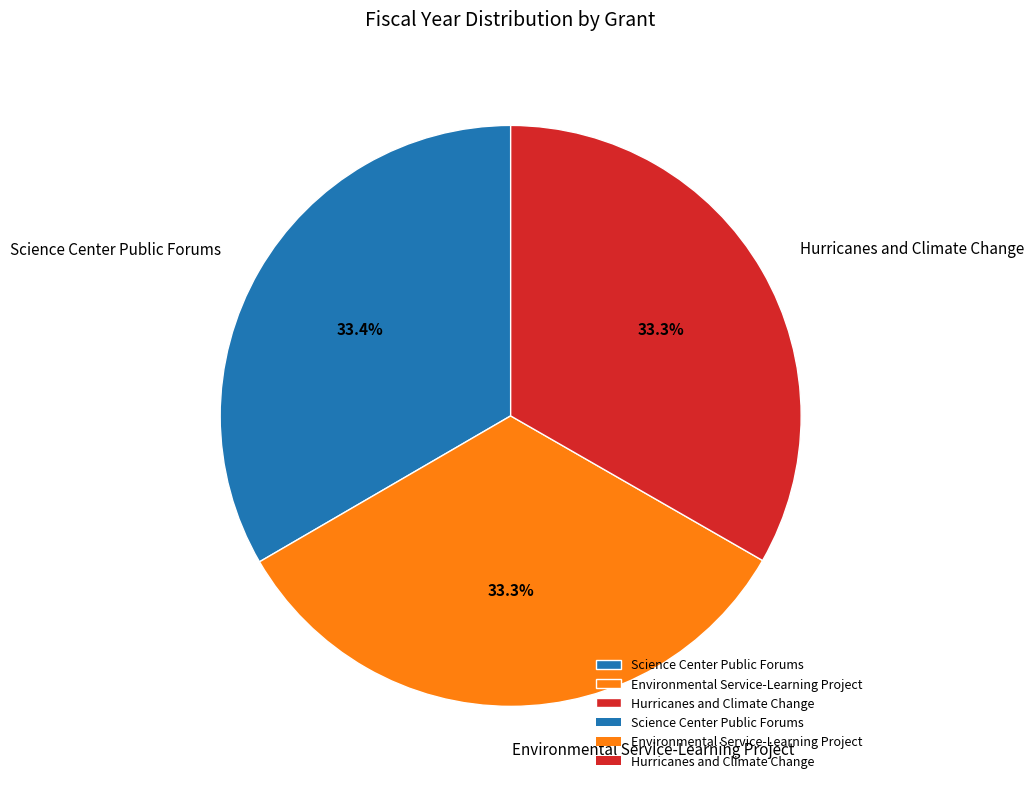

Count the number of slices in the pie.

3